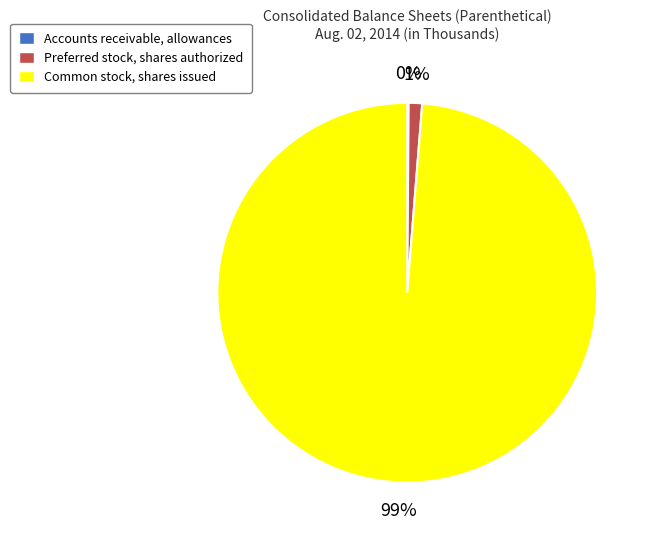

What is the largest slice in the pie chart?

Common stock, shares issued